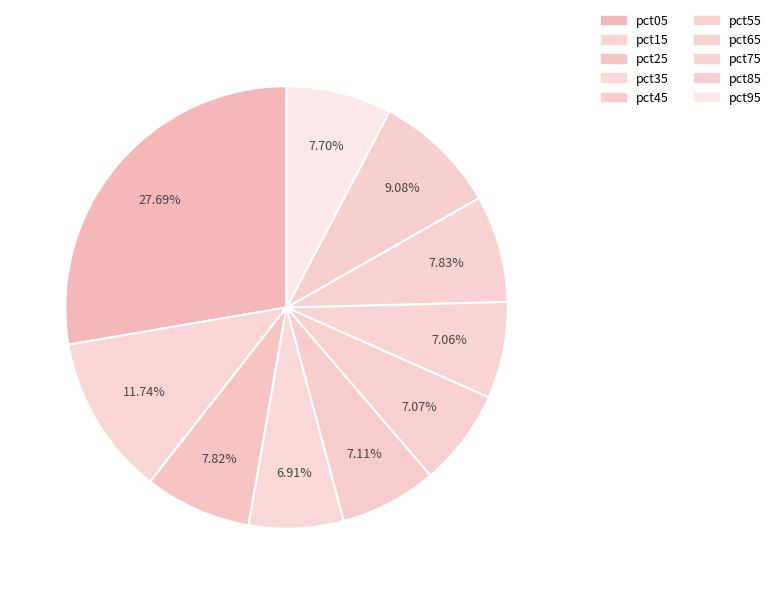

What percentage is the pct45 slice, to the nearest percent?

7%